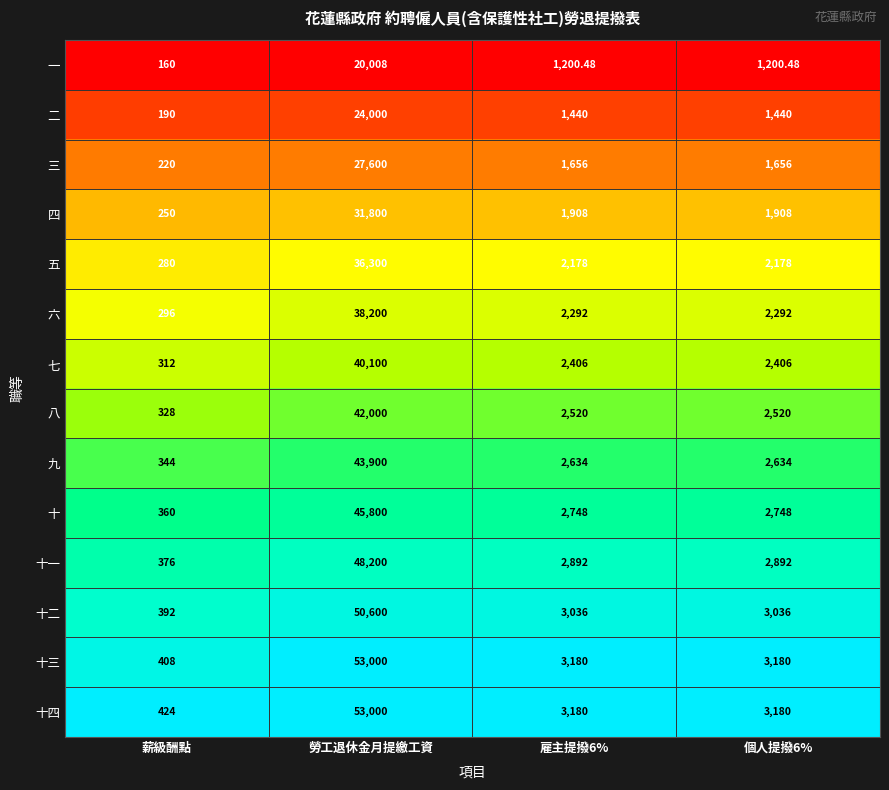

Which series has the largest range (max minus min)?

十三